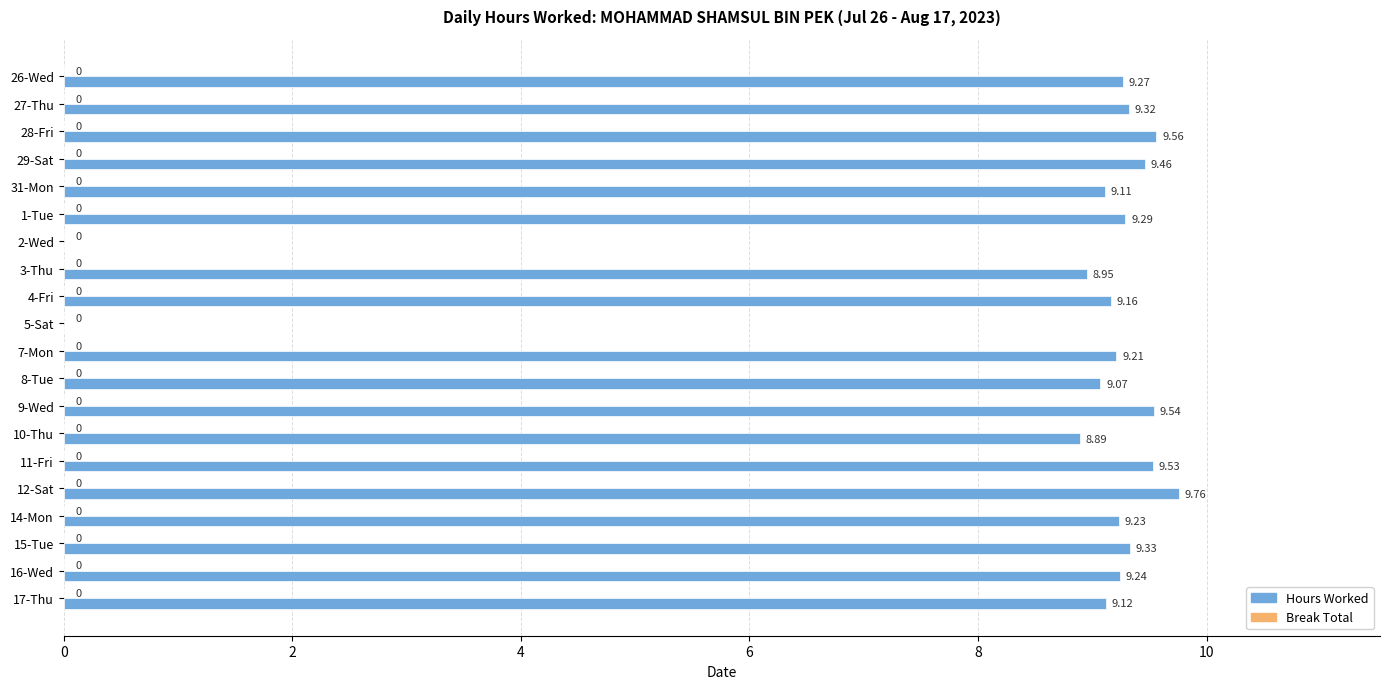

What is the sum of the values at 14-Mon and 12-Sat?

19.0